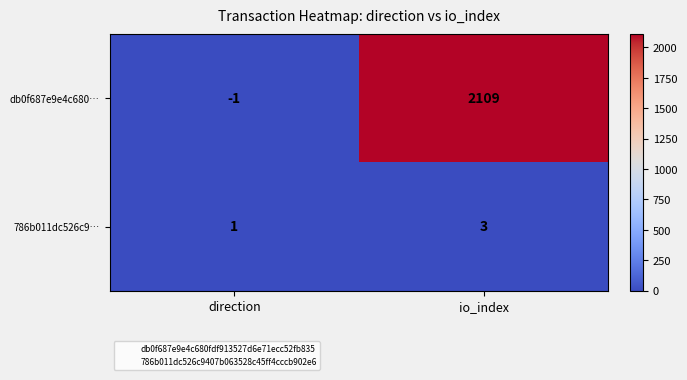

At io_index, list the series in order from smallest to largest.

786b011dc526c9…, db0f687e9e4c680…